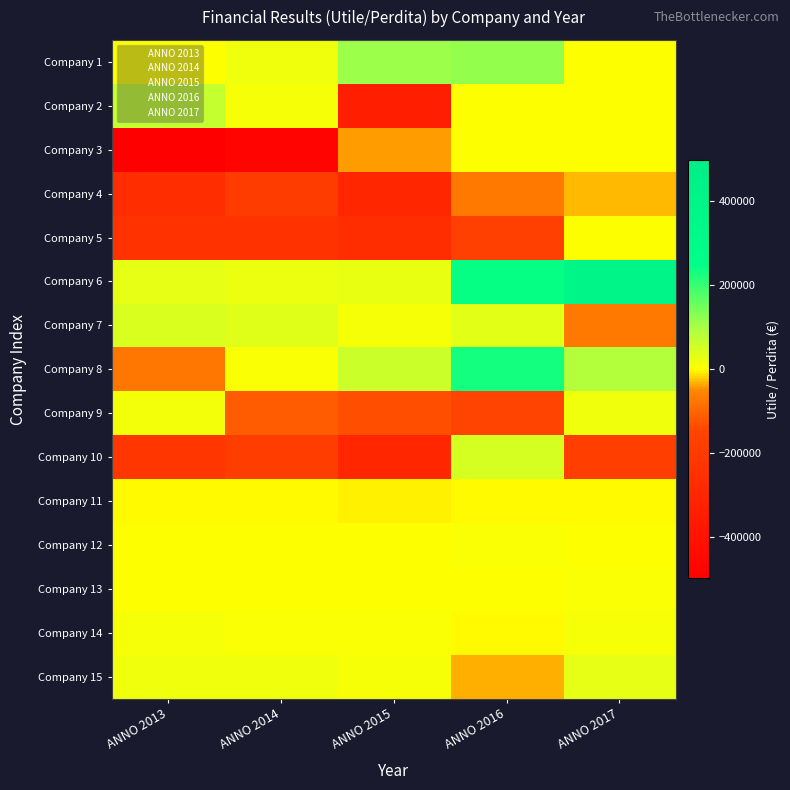

Reading right to left, list all the values displayed in this chart.

Company 1: ANNO 2017=1729	ANNO 2016=117807	ANNO 2015=109007	ANNO 2014=15614	ANNO 2013=1828
Company 2: ANNO 2017=1144	ANNO 2016=1864	ANNO 2015=-338435	ANNO 2014=11300	ANNO 2013=68557
Company 3: ANNO 2017=0	ANNO 2016=0	ANNO 2015=-40170	ANNO 2014=-471265	ANNO 2013=-497360
Company 4: ANNO 2017=-28728	ANNO 2016=-70390	ANNO 2015=-299488	ANNO 2014=-186931	ANNO 2013=-263034
Company 5: ANNO 2017=0	ANNO 2016=-168671	ANNO 2015=-261090	ANNO 2014=-238400	ANNO 2013=-238409
Company 6: ANNO 2017=384827	ANNO 2016=241460	ANNO 2015=25887	ANNO 2014=20284	ANNO 2013=27724
Company 7: ANNO 2017=-71500	ANNO 2016=33845	ANNO 2015=10749	ANNO 2014=36121	ANNO 2013=43118
Company 8: ANNO 2017=87389	ANNO 2016=230856	ANNO 2015=62012	ANNO 2014=5445	ANNO 2013=-75328
Company 9: ANNO 2017=19291	ANNO 2016=-150658	ANNO 2015=-135719	ANNO 2014=-115189	ANNO 2013=12692
Company 10: ANNO 2017=-175463	ANNO 2016=47605	ANNO 2015=-297809	ANNO 2014=-179278	ANNO 2013=-216898
Company 11: ANNO 2017=-1995	ANNO 2016=-3562	ANNO 2015=-5414	ANNO 2014=-2299	ANNO 2013=-536
Company 12: ANNO 2017=729	ANNO 2016=5558	ANNO 2015=809	ANNO 2014=1015	ANNO 2013=254
Company 13: ANNO 2017=5876	ANNO 2016=217	ANNO 2015=2629	ANNO 2014=3268	ANNO 2013=2168
Company 14: ANNO 2017=9173	ANNO 2016=-1694	ANNO 2015=4893	ANNO 2014=4454	ANNO 2013=8222
Company 15: ANNO 2017=30585	ANNO 2016=-33334	ANNO 2015=11488	ANNO 2014=17573	ANNO 2013=15878